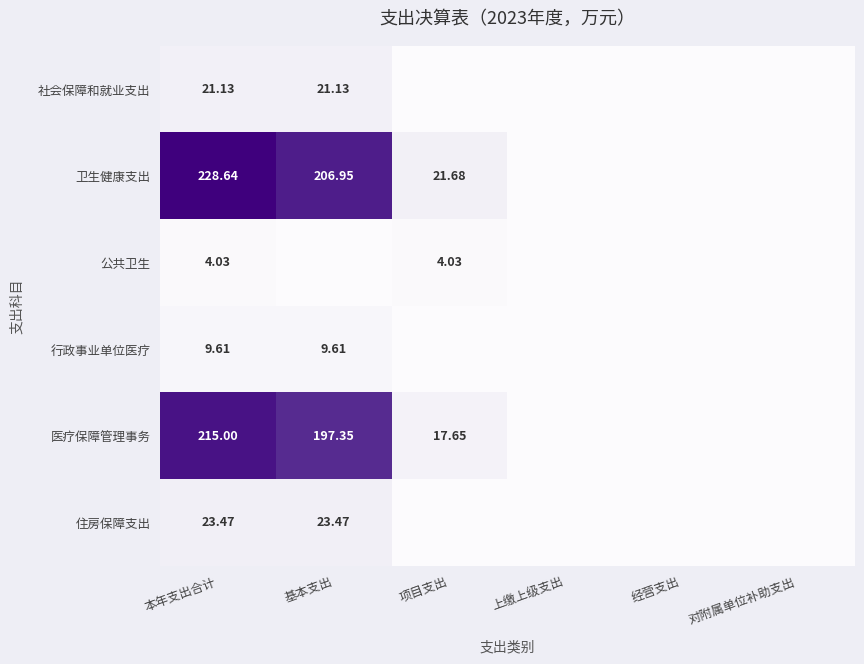

At 本年支出合计, list the series in order from smallest to largest.

公共卫生, 行政事业单位医疗, 社会保障和就业支出, 住房保障支出, 医疗保障管理事务, 卫生健康支出